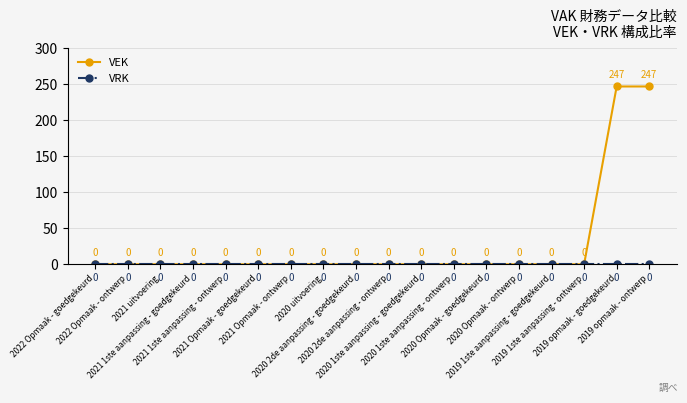

True or false: VEK has more than 1 interior local peaks.

False